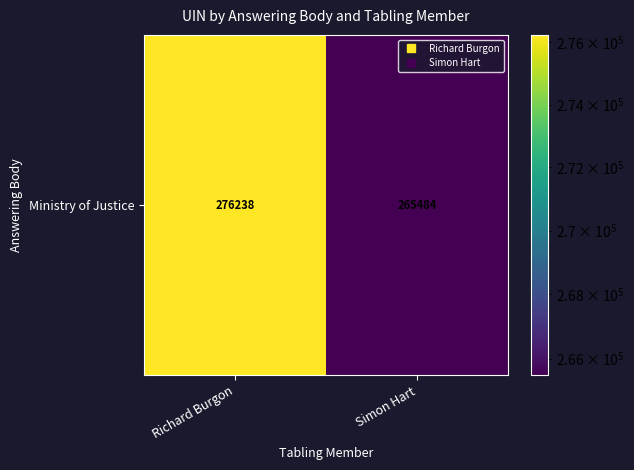

Is it true that the value at Richard Burgon is 468746?

False